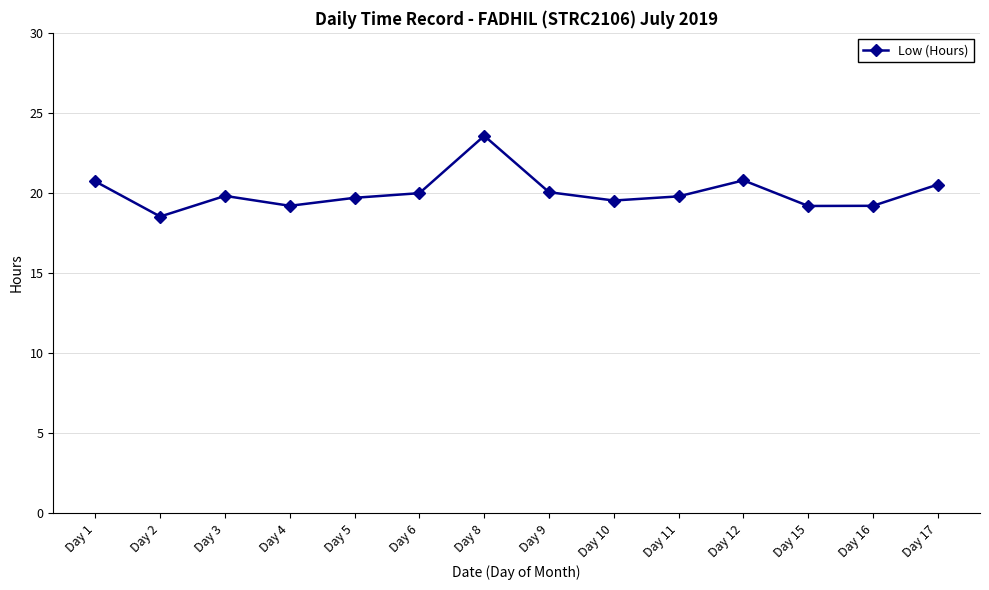

How many lines are shown in the chart?

1